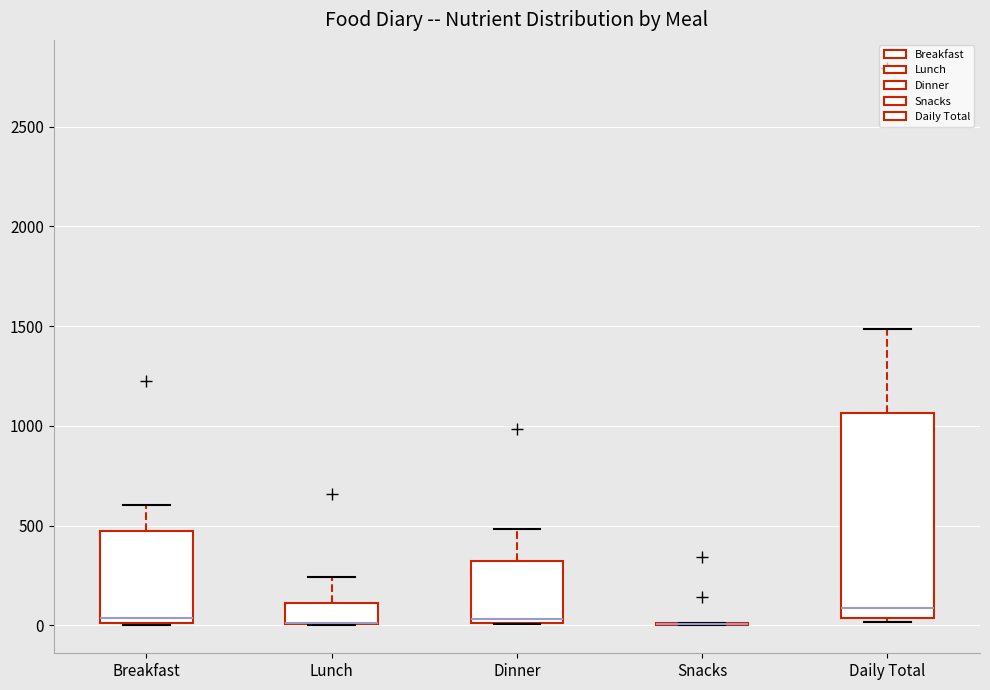

Where does the median line of the box for Breakfast sit on the y-axis? The values are not printed on the chart, so give them approximately, as read against the axis.

50